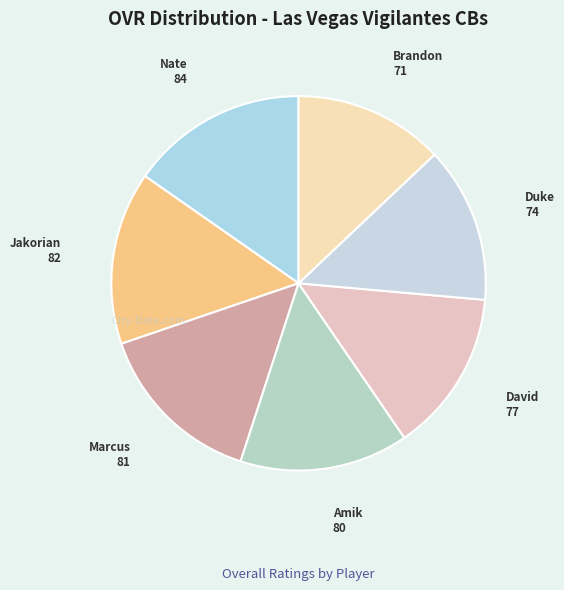

How many segments does this pie chart have?

7